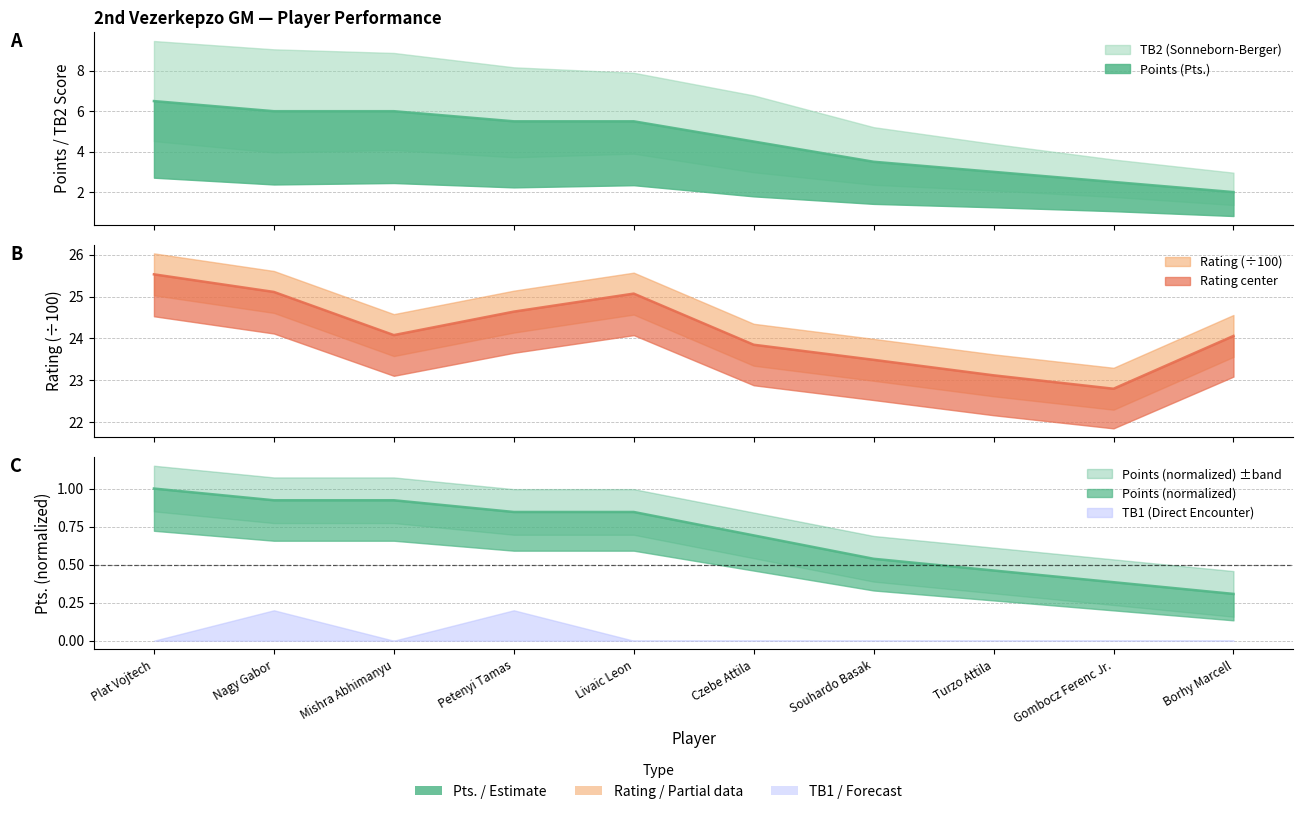

At which label is Rating closest to 24?

Borhy Marcell